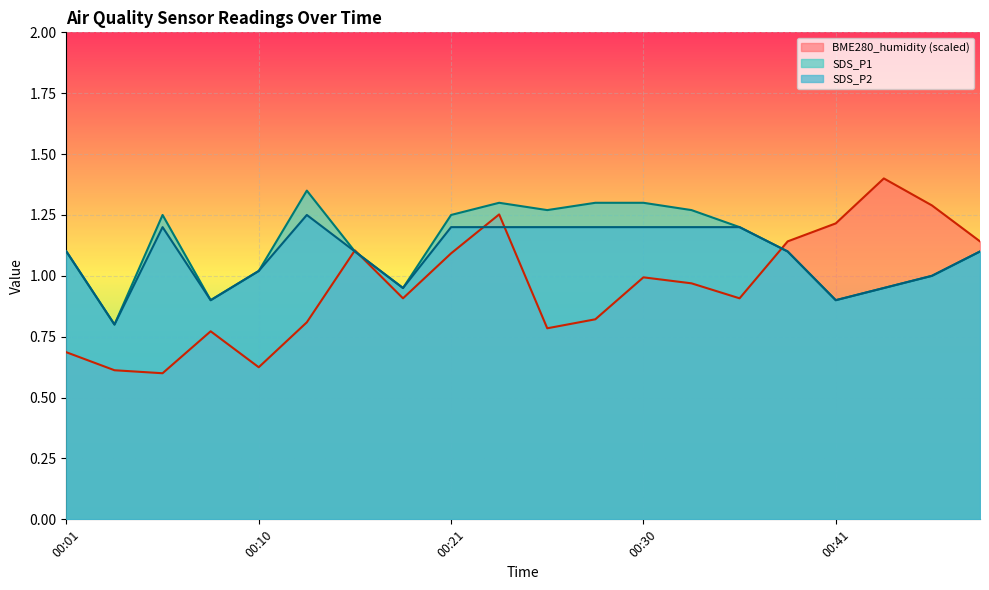

What is the total value across all series at 00:05?

3.0